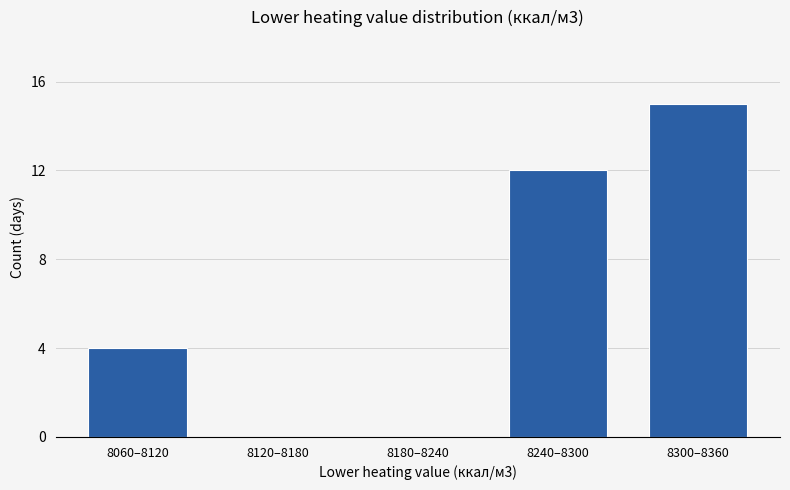

Reading right to left, list all the values displayed in this chart.

8300–8360=15	8240–8300=12	8180–8240=0	8120–8180=0	8060–8120=4